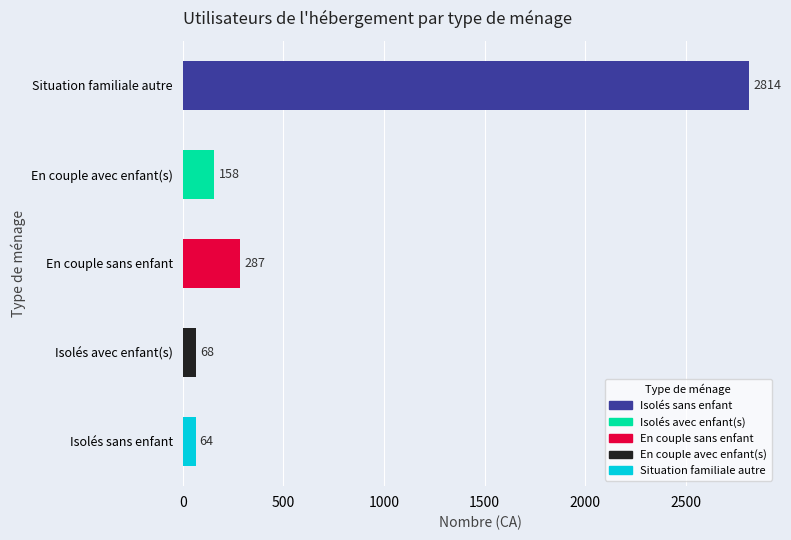

What is the change in value from Isolés sans enfant to Situation familiale autre?

+2750